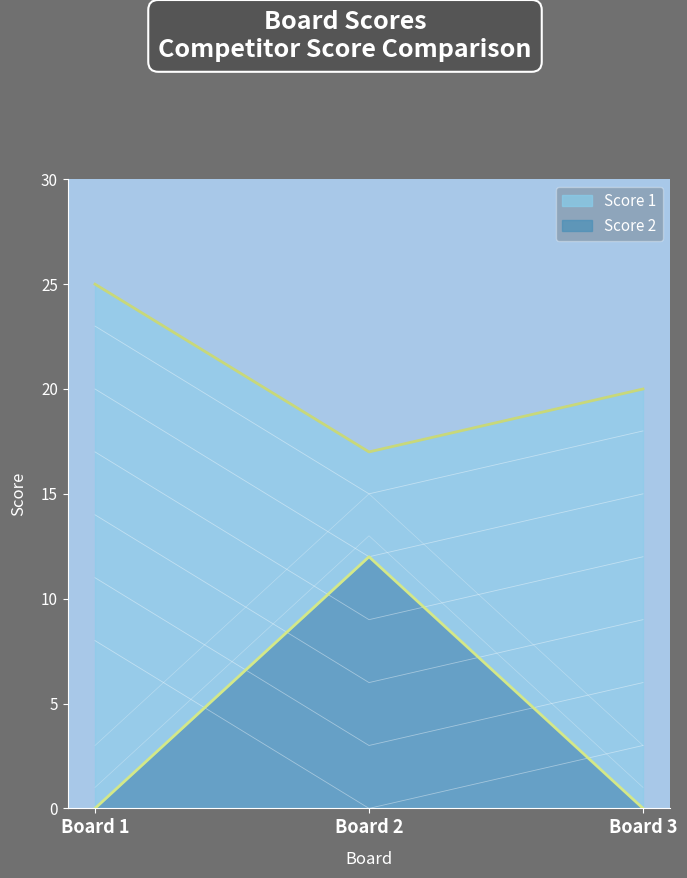

How many data points in Score 1 line are above 20?

1